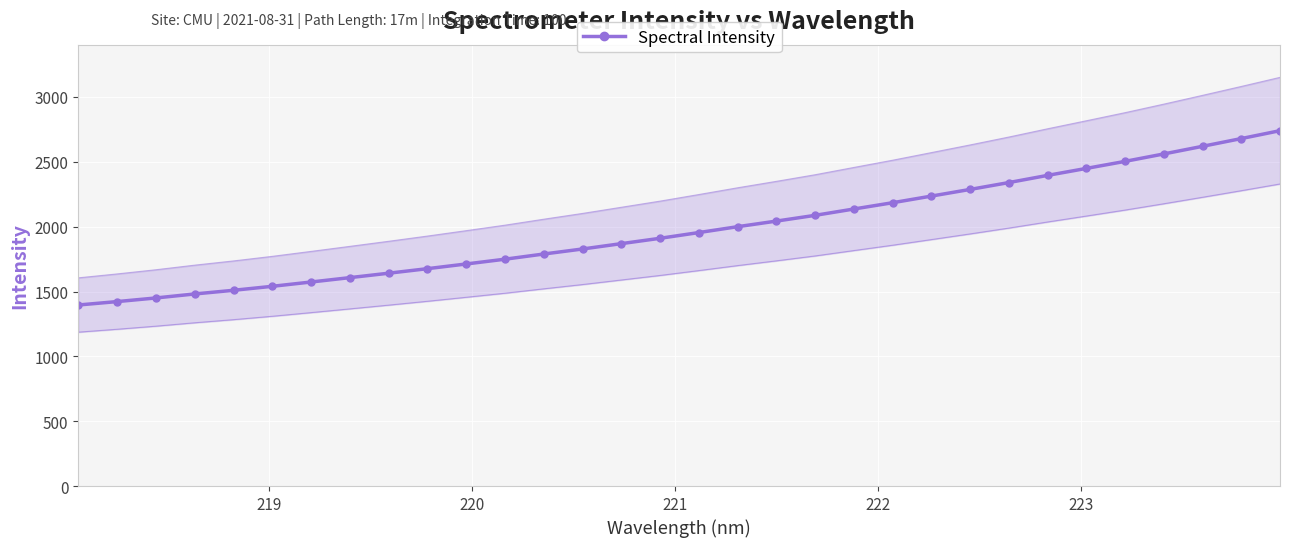

What is the value of the Spectral Intensity point at the 3rd from the left?

1450.3